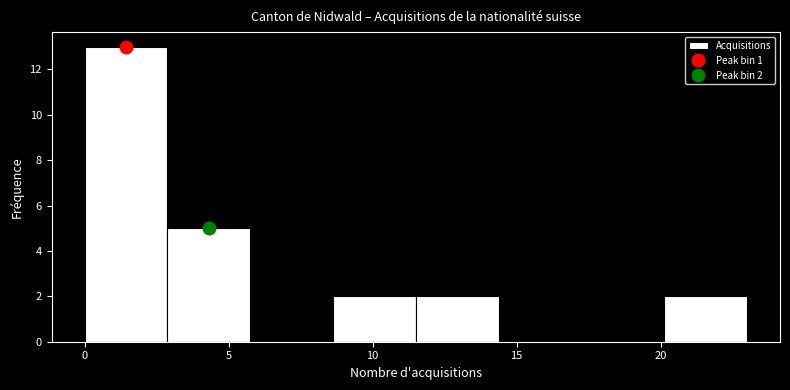

Over which range of the x-axis is the bar tallest?

0.0 to 3.0